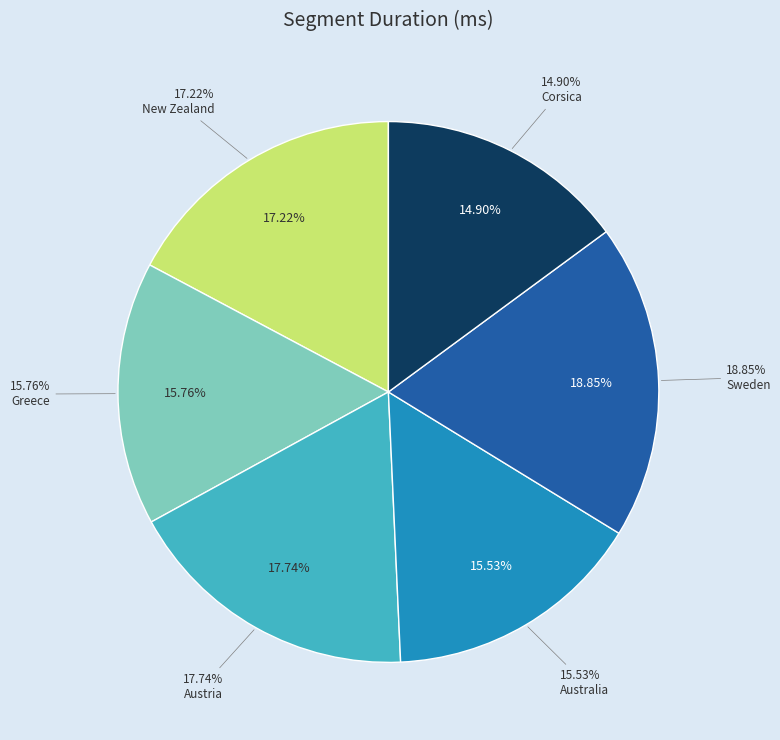

Which category has the smallest portion of the pie?

Corsica